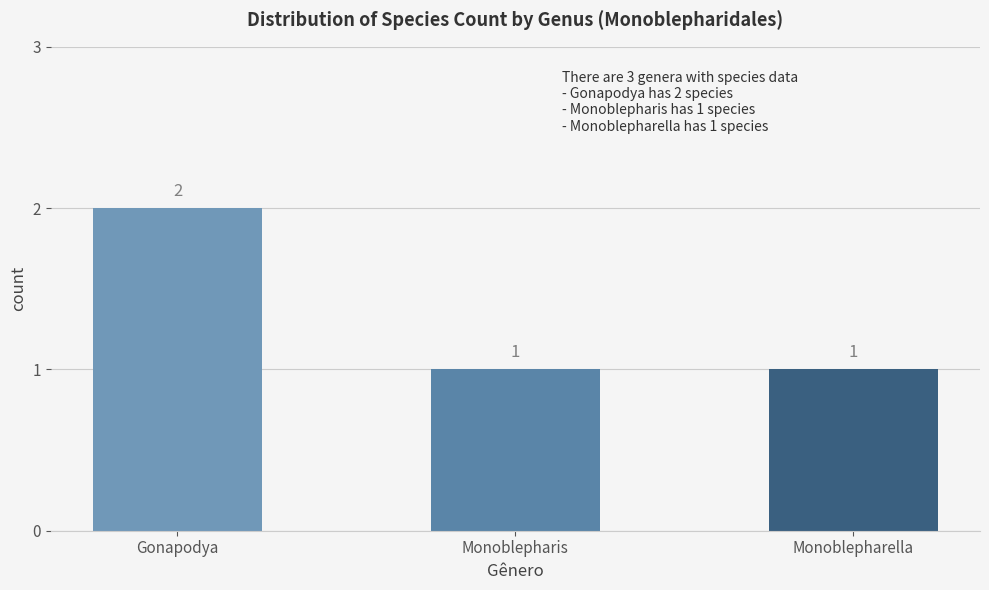

What position from the left is Gonapodya?

1